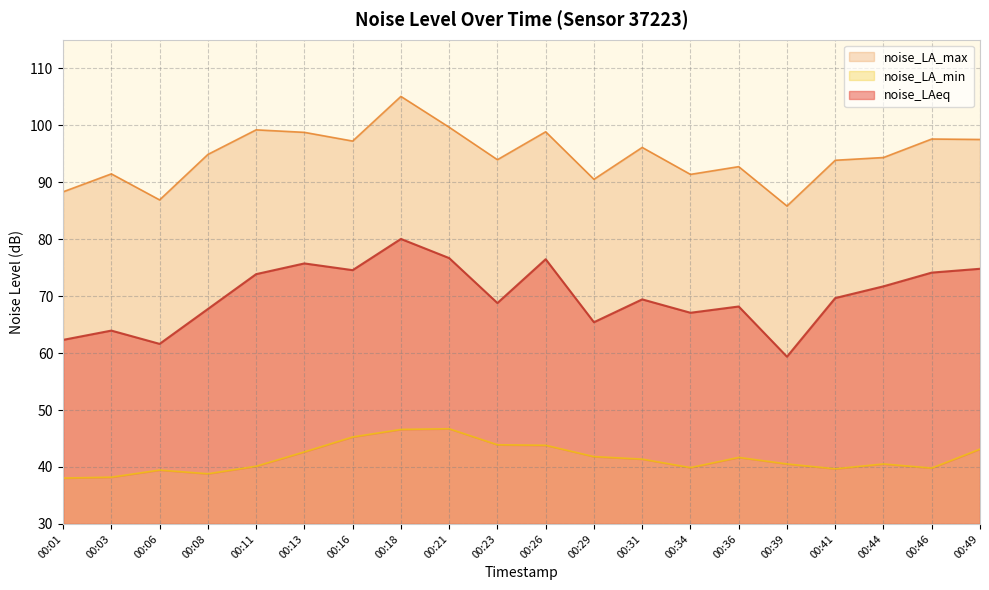

True or false: noise_LAeq and noise_LA_min cross at least once.

False